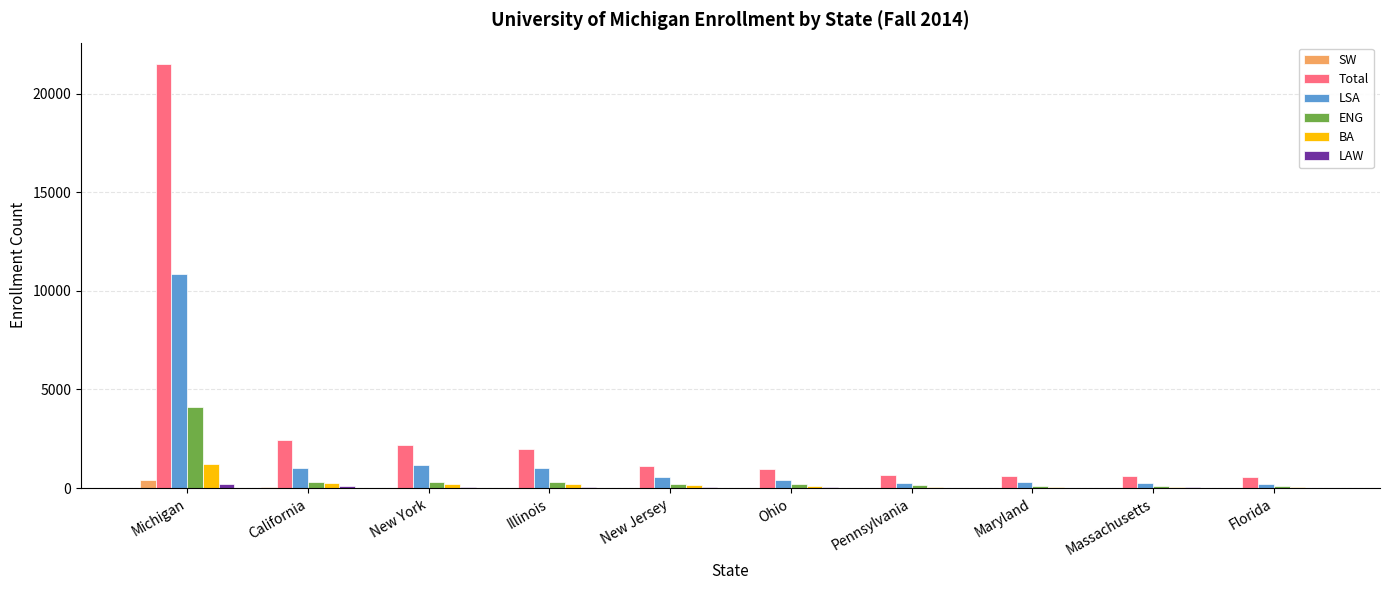

What is the highest value of the BA series?

1239